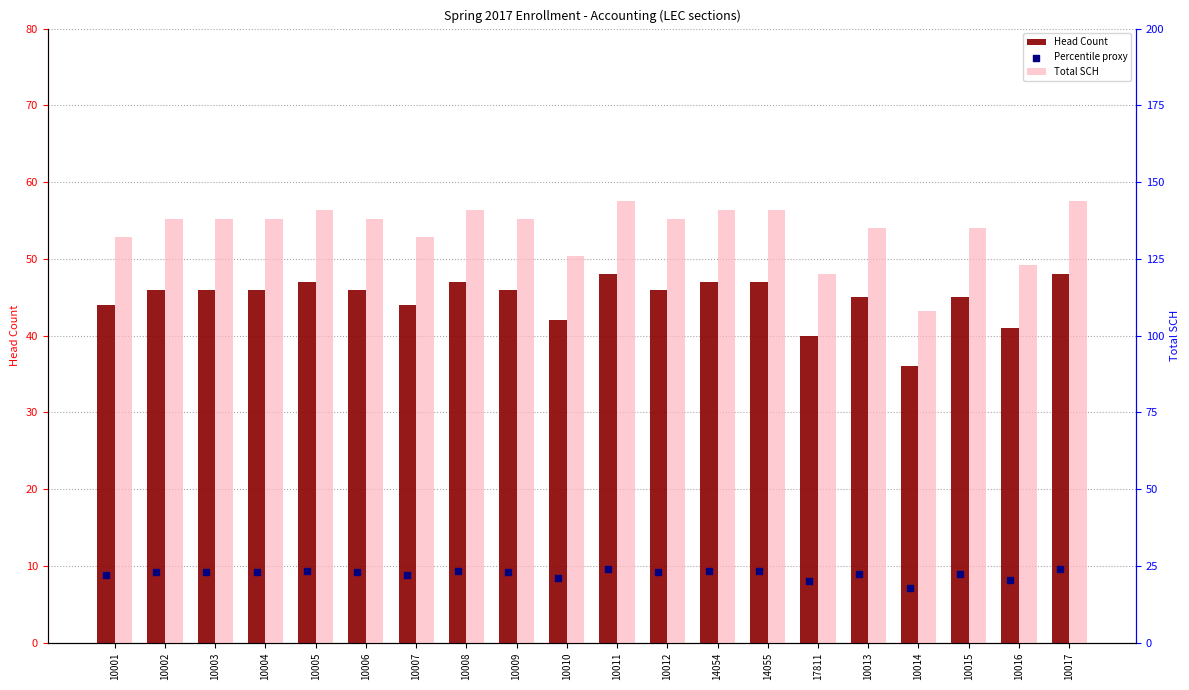

Which series has the largest total across all categories?

Total SCH